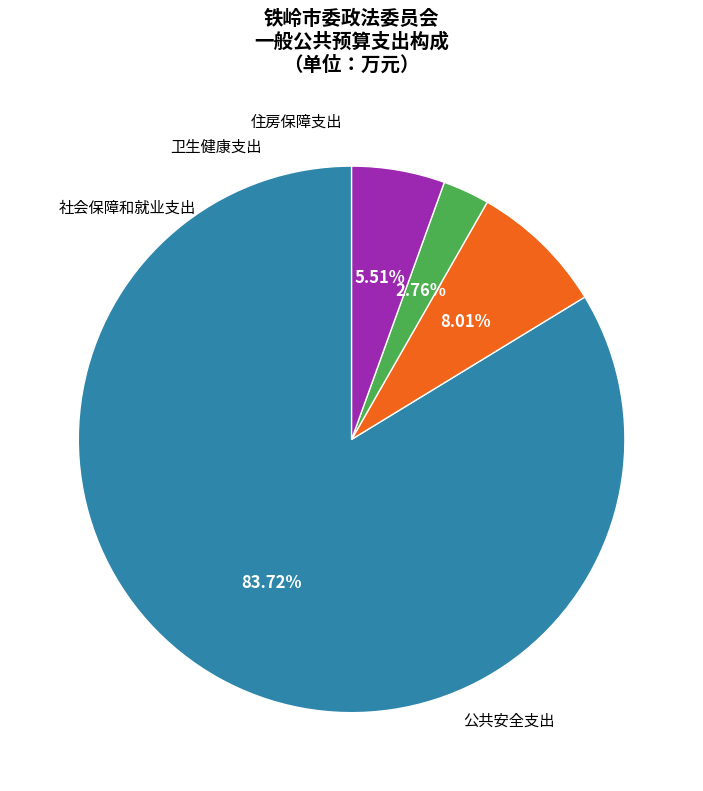

To the nearest percent, what is the difference between the largest and smallest slice percentages?

81%